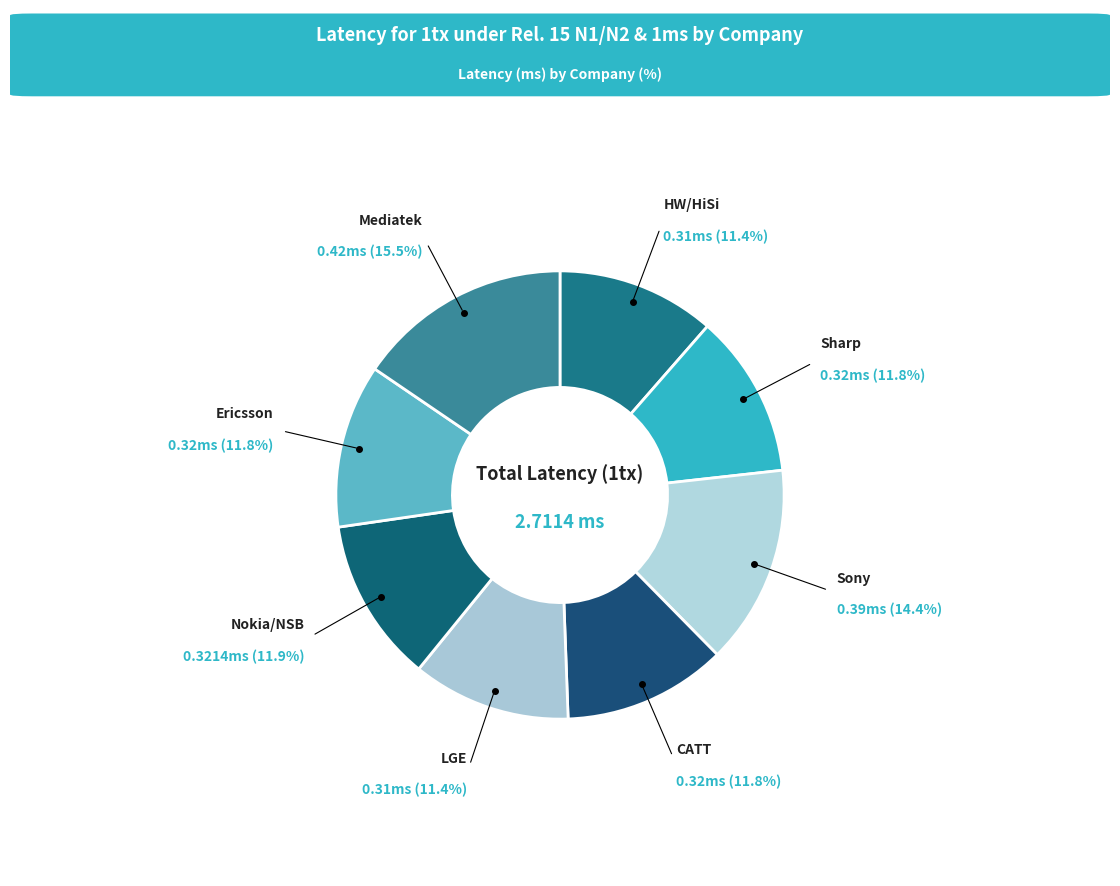

What is the smallest slice in the pie chart?

HW/HiSi